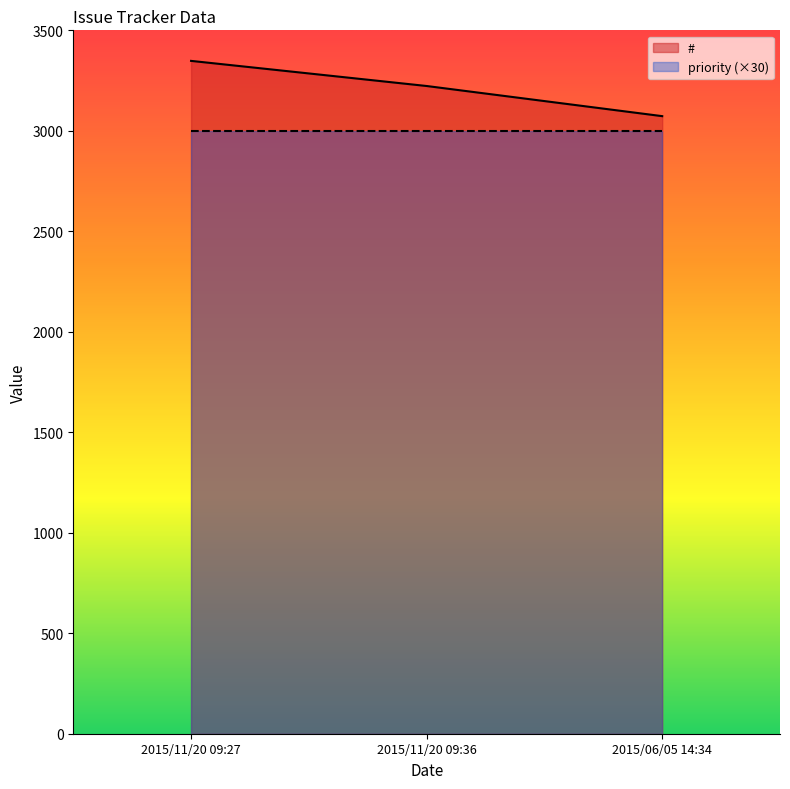

List the labels in order of value, largest first.

2015/11/20 09:27, 2015/11/20 09:36, 2015/06/05 14:34